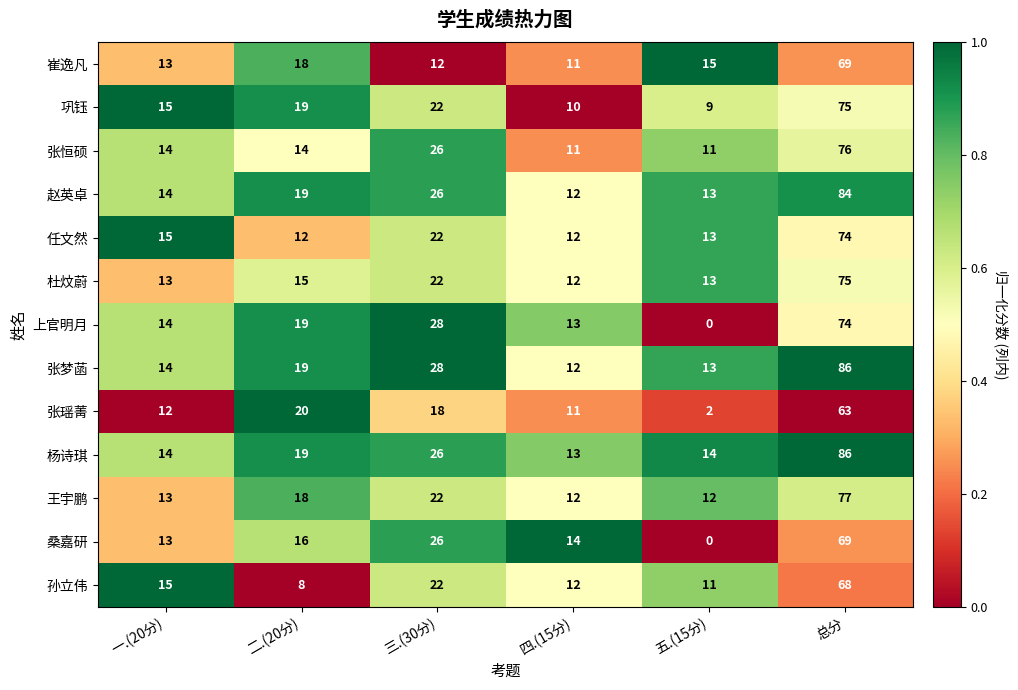

Which series changed the most between 三.(30分) and 五.(15分)?

上官明月